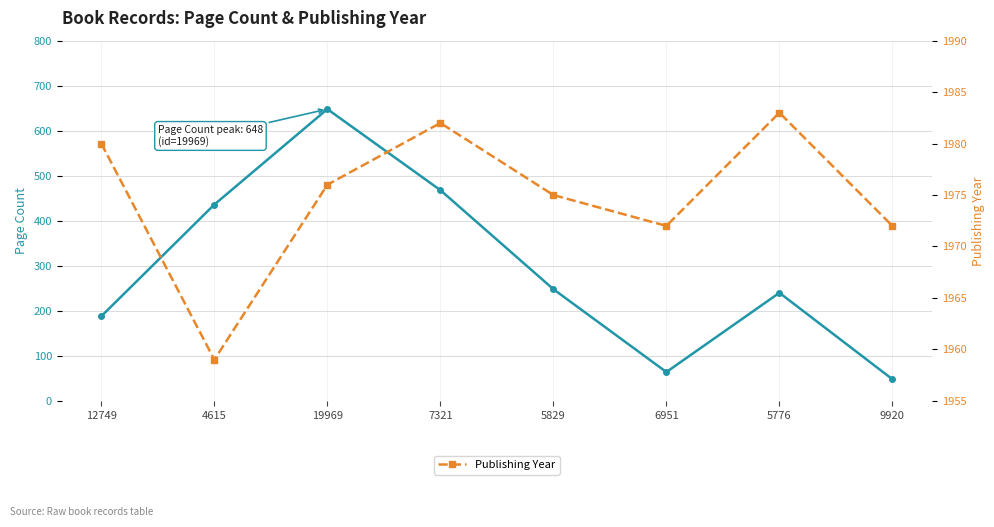

In Publishing Year, how many points are higher than both neighbors (excluding endpoints)?

2